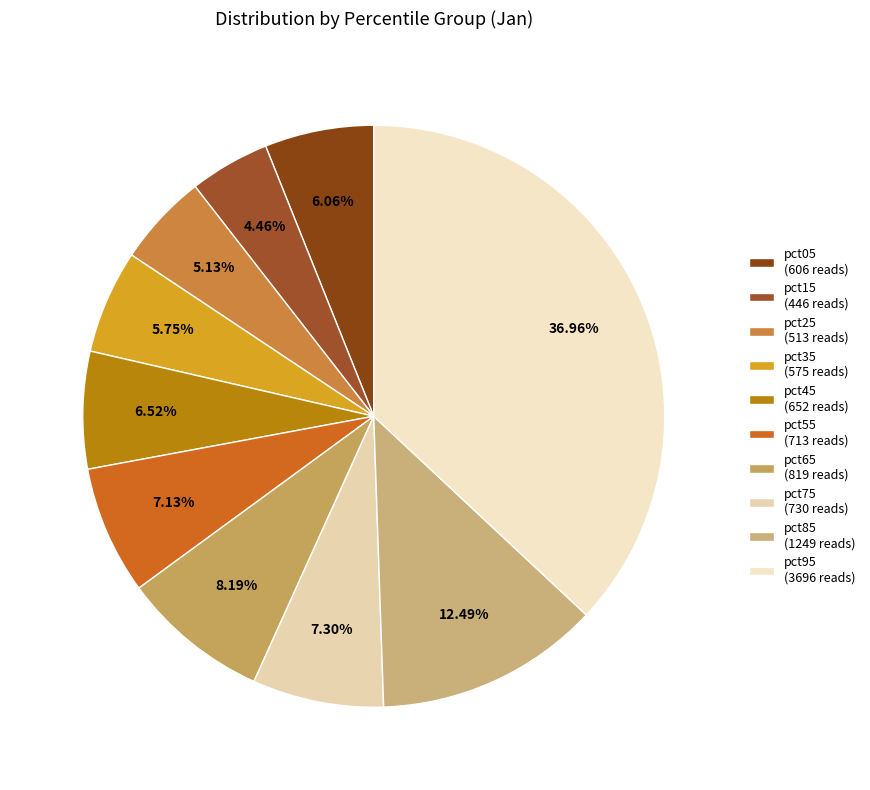

Rank the categories by value from highest to lowest.

pct95, pct85, pct65, pct75, pct55, pct45, pct05, pct35, pct25, pct15